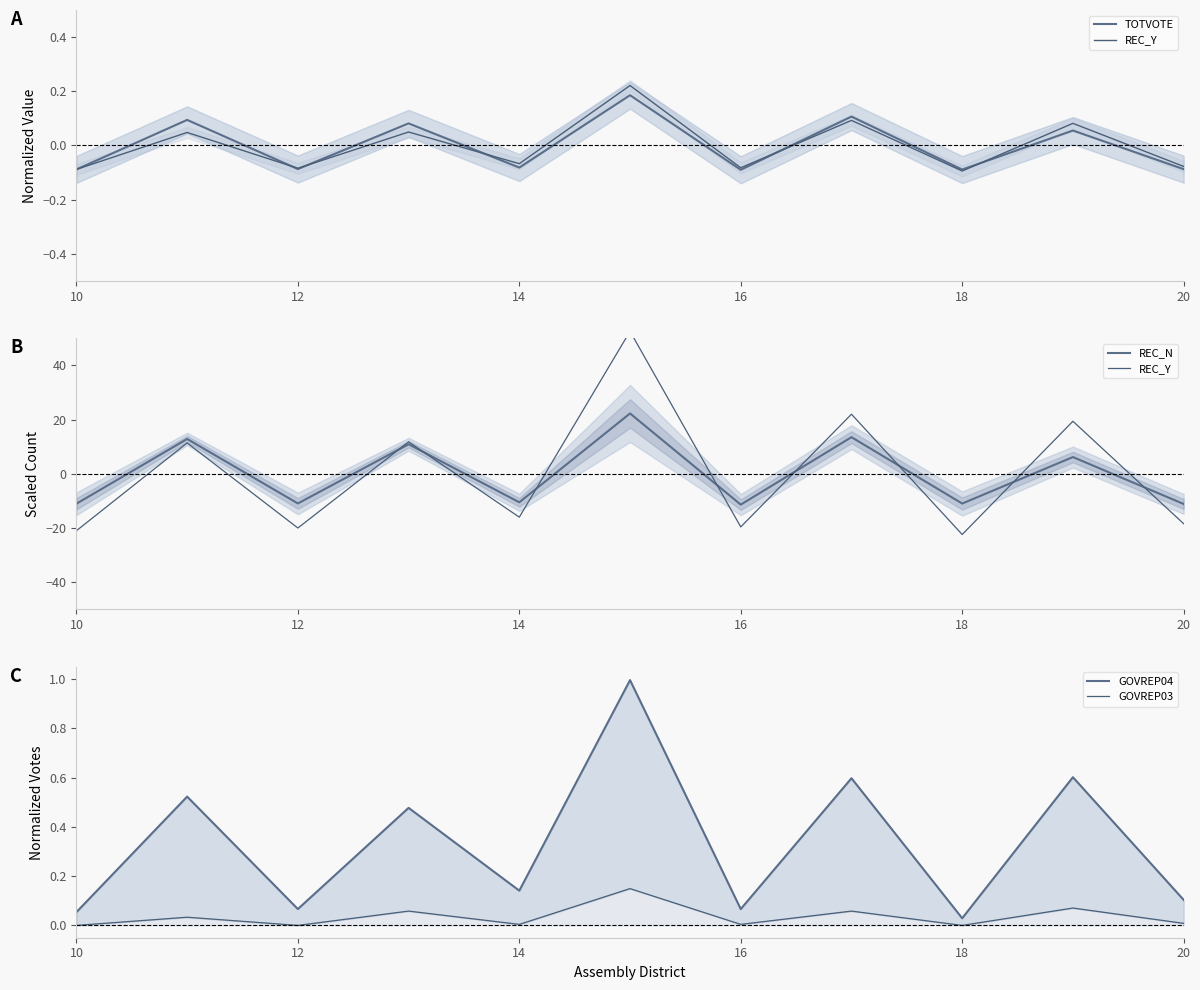

True or false: REC_N has a value of -2.8 at 10.

False